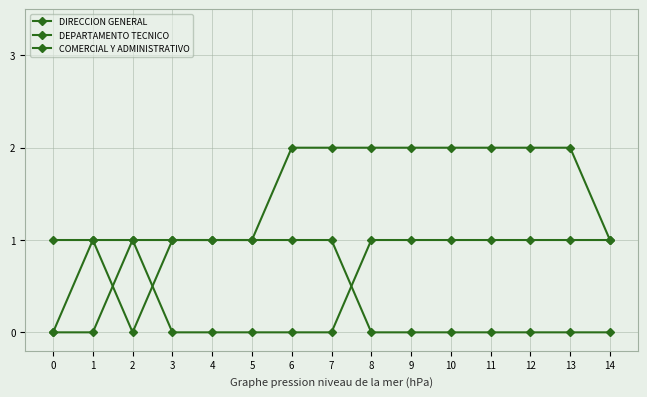

Between which two adjacent categories do COMERCIAL Y ADMINISTRATIVO and DEPARTAMENTO TECNICO first intersect?

1 and 2